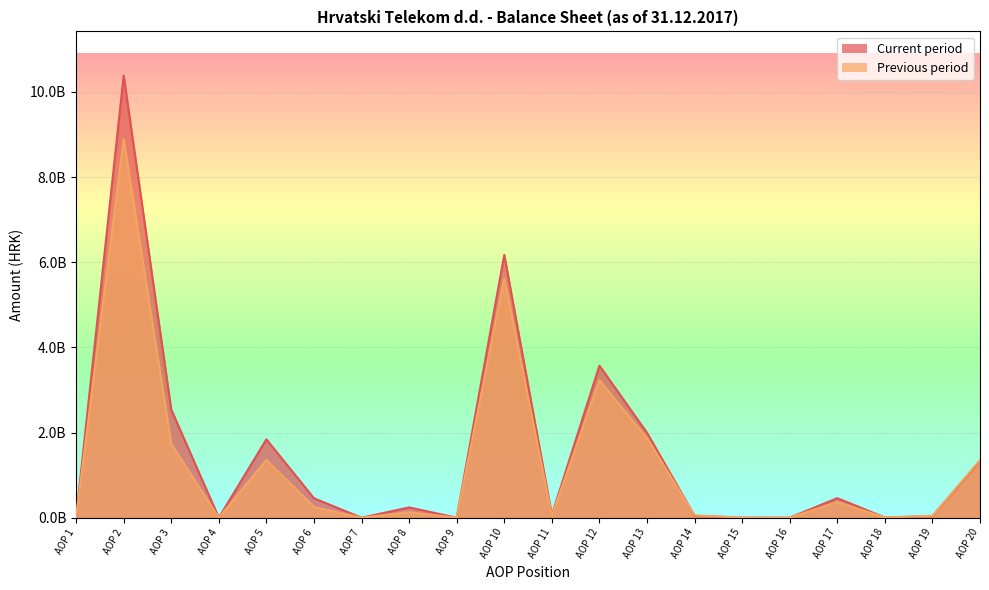

How many series are shown in this chart?

2